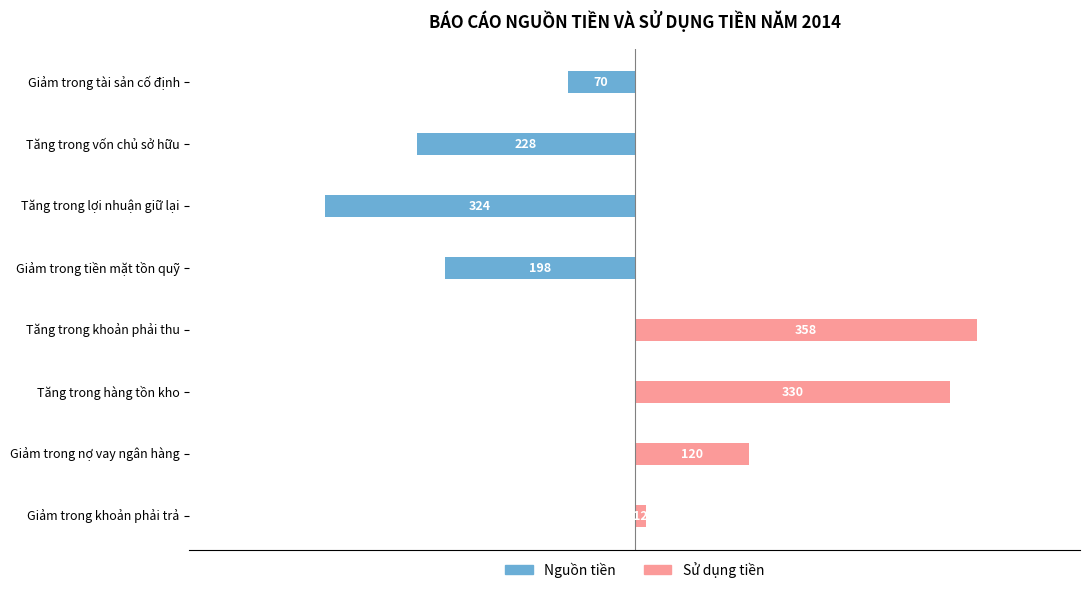

What is the value of the Sử dụng tiền bar at the 5th from the left?

358